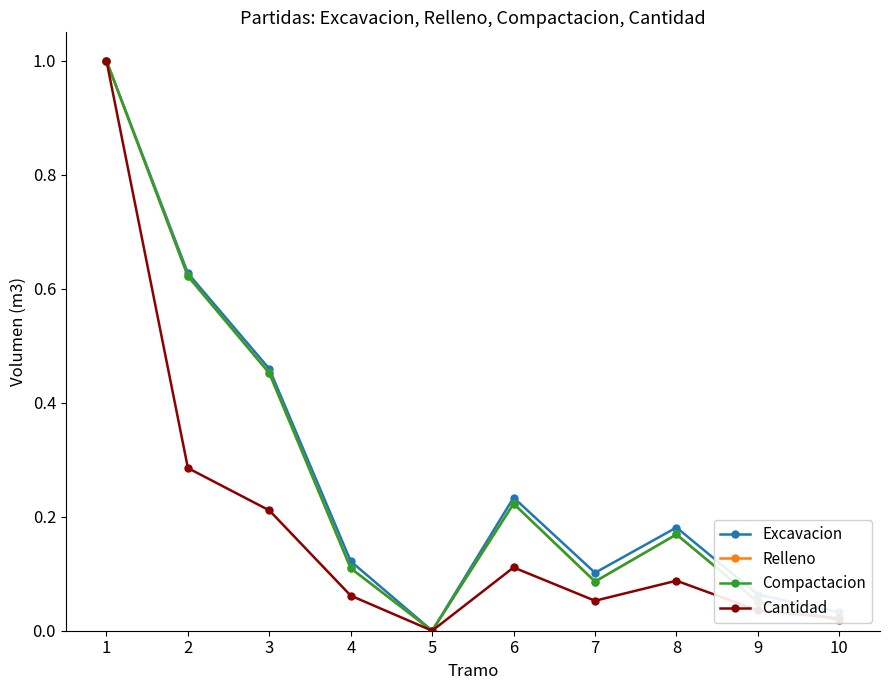

Does the chart have visible grid lines?

No